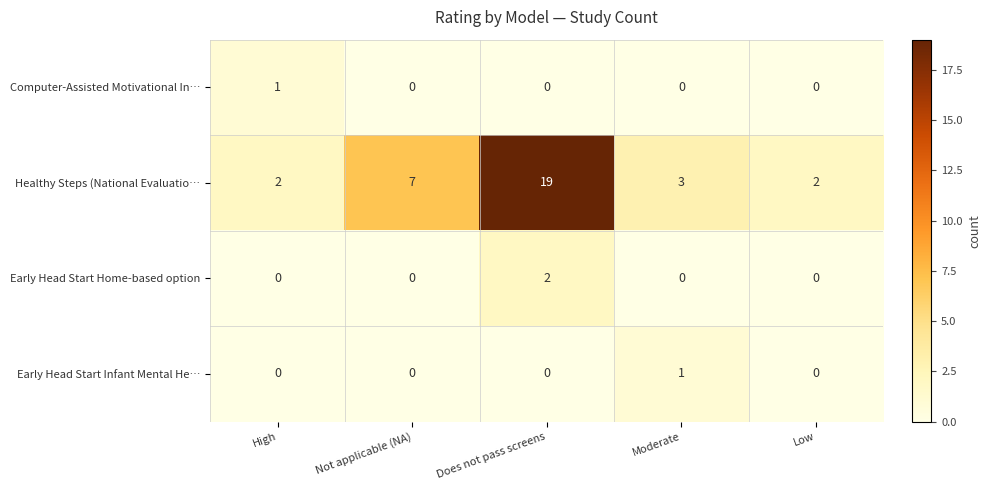

Reading left to right, transcribe all the data shown in this chart.

Computer-Assisted Motivational In…: High=1	Not applicable (NA)=0	Does not pass screens=0	Moderate=0	Low=0
Healthy Steps (National Evaluatio…: High=2	Not applicable (NA)=7	Does not pass screens=19	Moderate=3	Low=2
Early Head Start Home-based option: High=0	Not applicable (NA)=0	Does not pass screens=2	Moderate=0	Low=0
Early Head Start Infant Mental He…: High=0	Not applicable (NA)=0	Does not pass screens=0	Moderate=1	Low=0